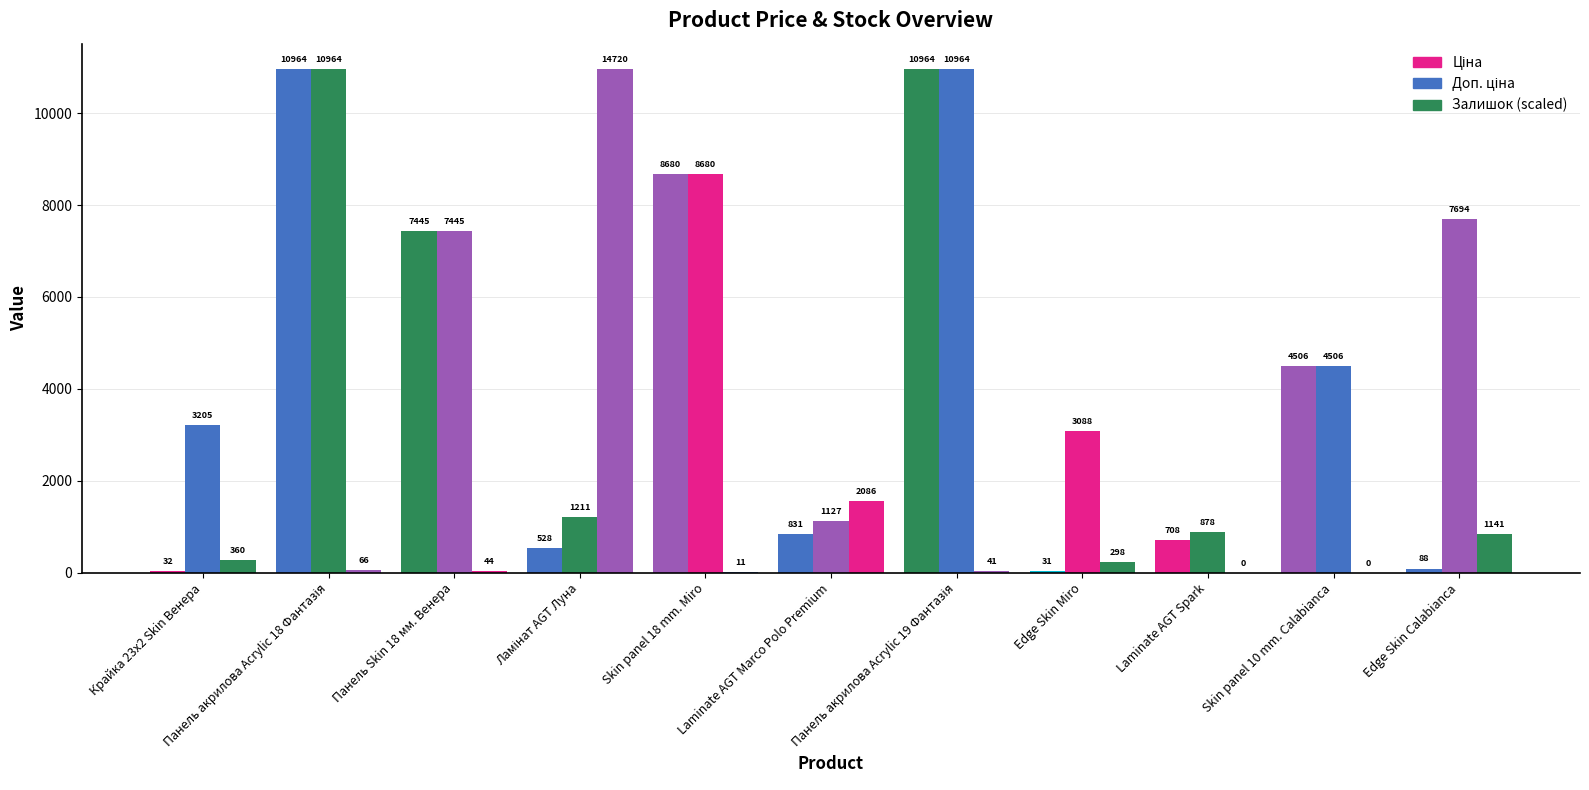

What is the label of the 5th bar from the left?

Skin panel 18 mm. Miro